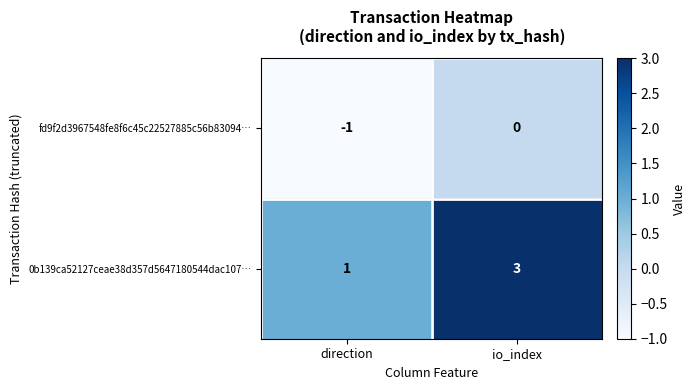

Rank the series by their average value, from highest to lowest.

0b139ca52127ceae38d357d5647180544dac107…, fd9f2d3967548fe8f6c45c22527885c56b83094…